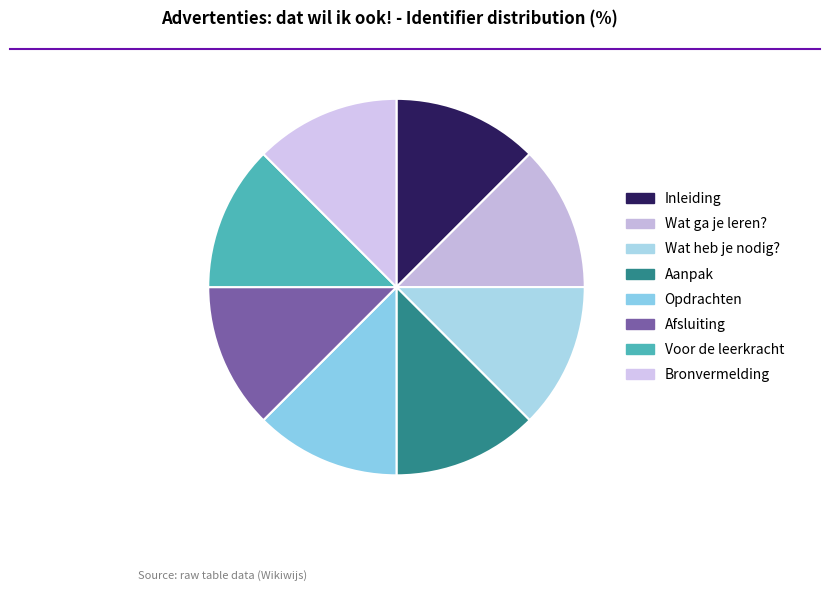

True or false: Aanpak accounts for 12% of the total.

True